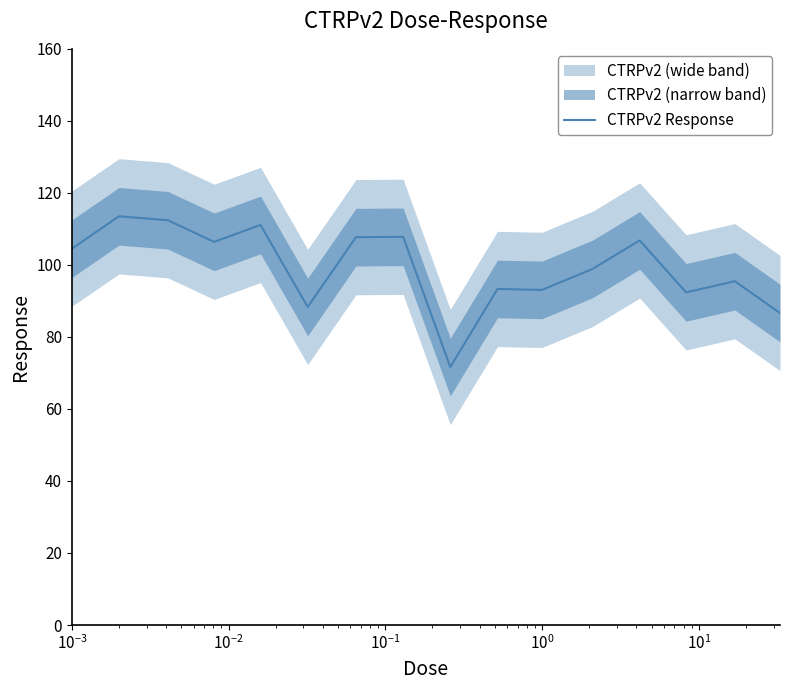

What is the average value?

99.4